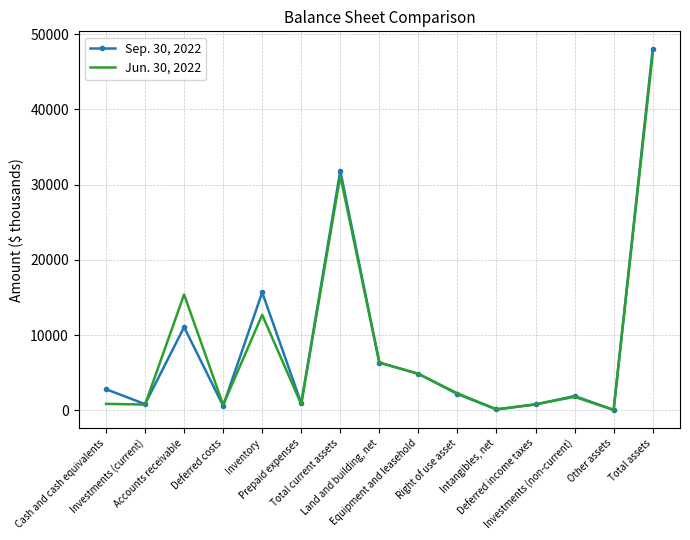

Rank the series by their average value, from lowest to highest.

Jun. 30, 2022, Sep. 30, 2022